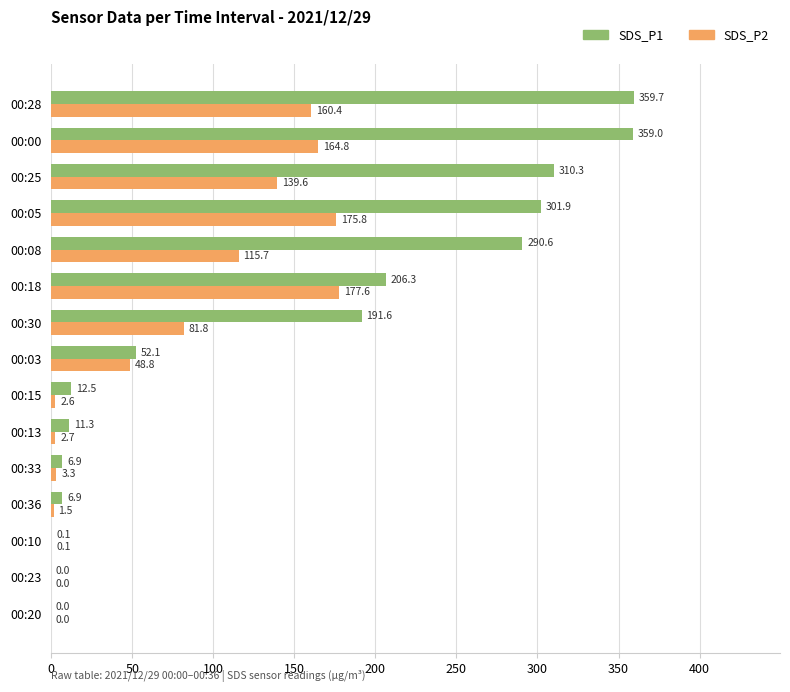

What are all the series names shown in the legend?

SDS_P1, SDS_P2